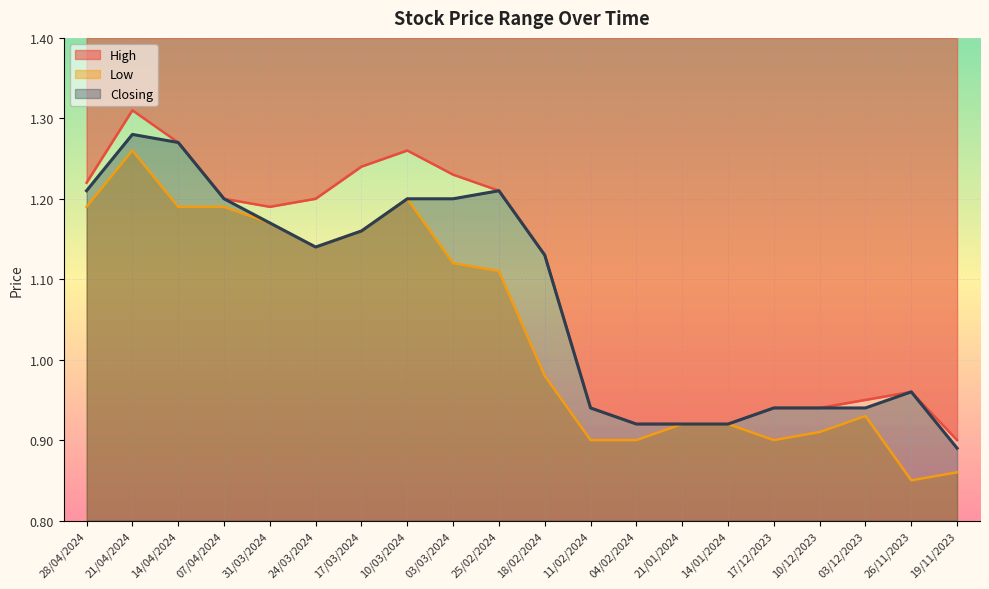

List the series in order of their peak value, highest first.

High, Closing, Low